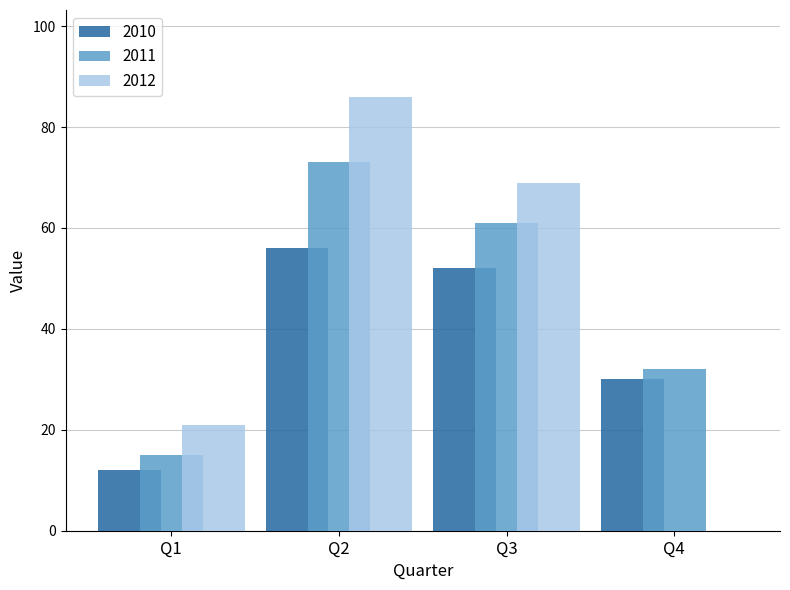

What is the sum of the 2011 values at Q2 and Q4?

105